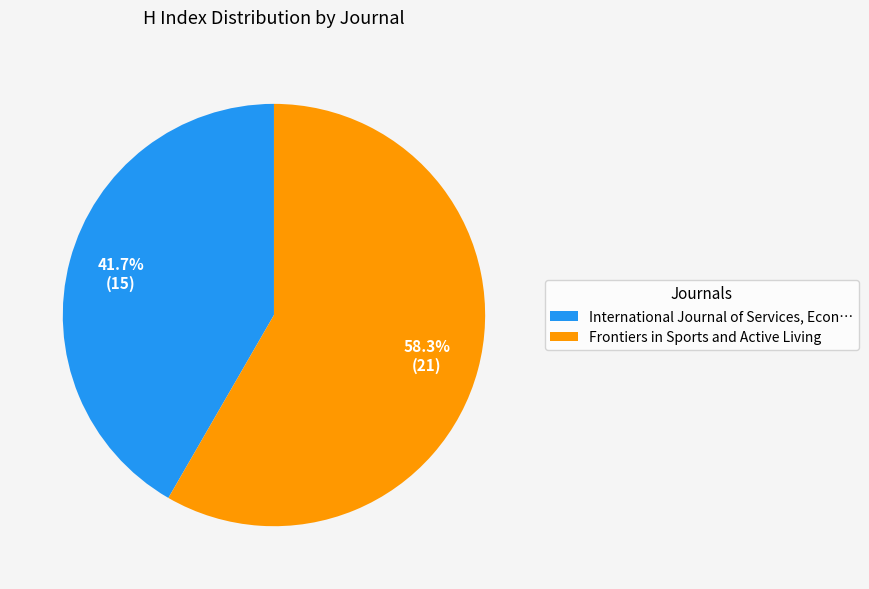

How many segments does this pie chart have?

2